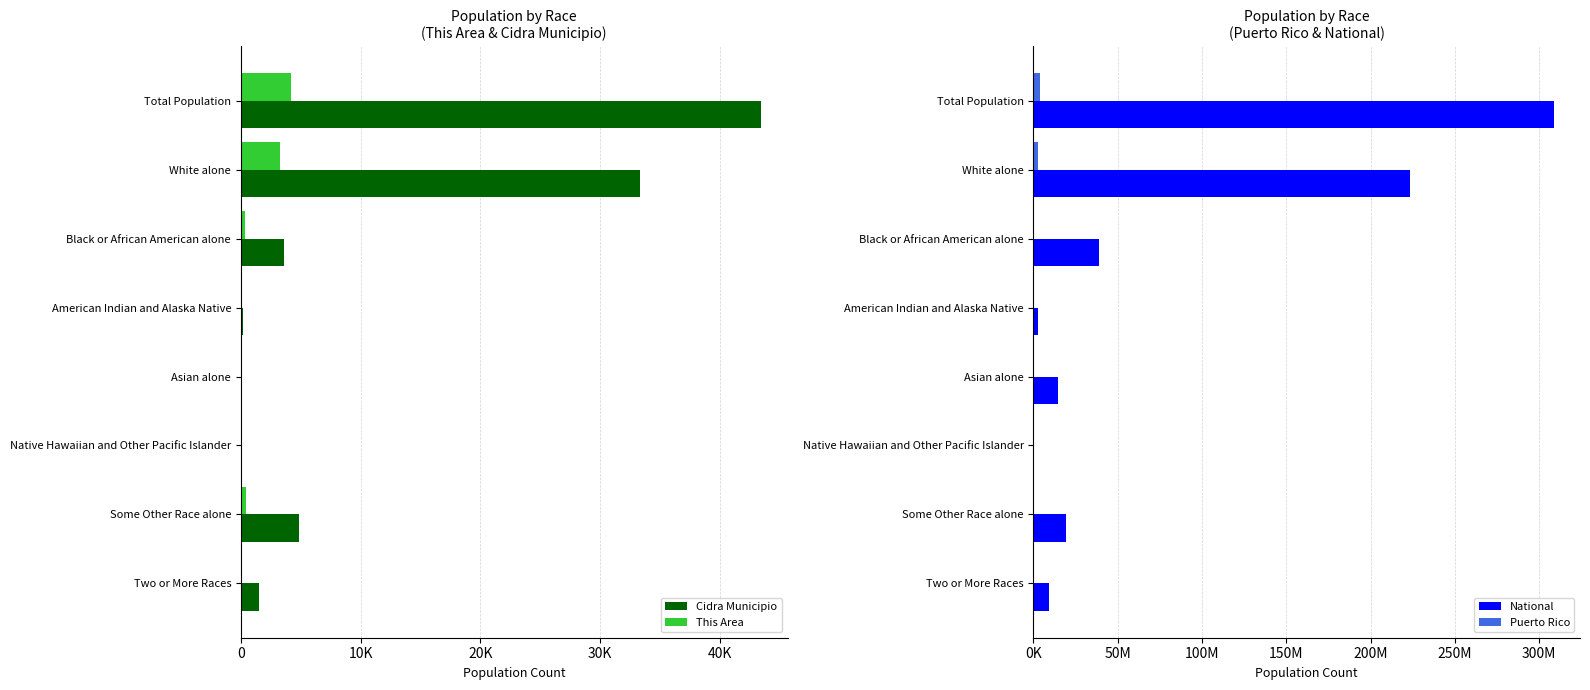

True or false: Puerto Rico has a value of 601 at Native Hawaiian and Other Pacific Islander.

False